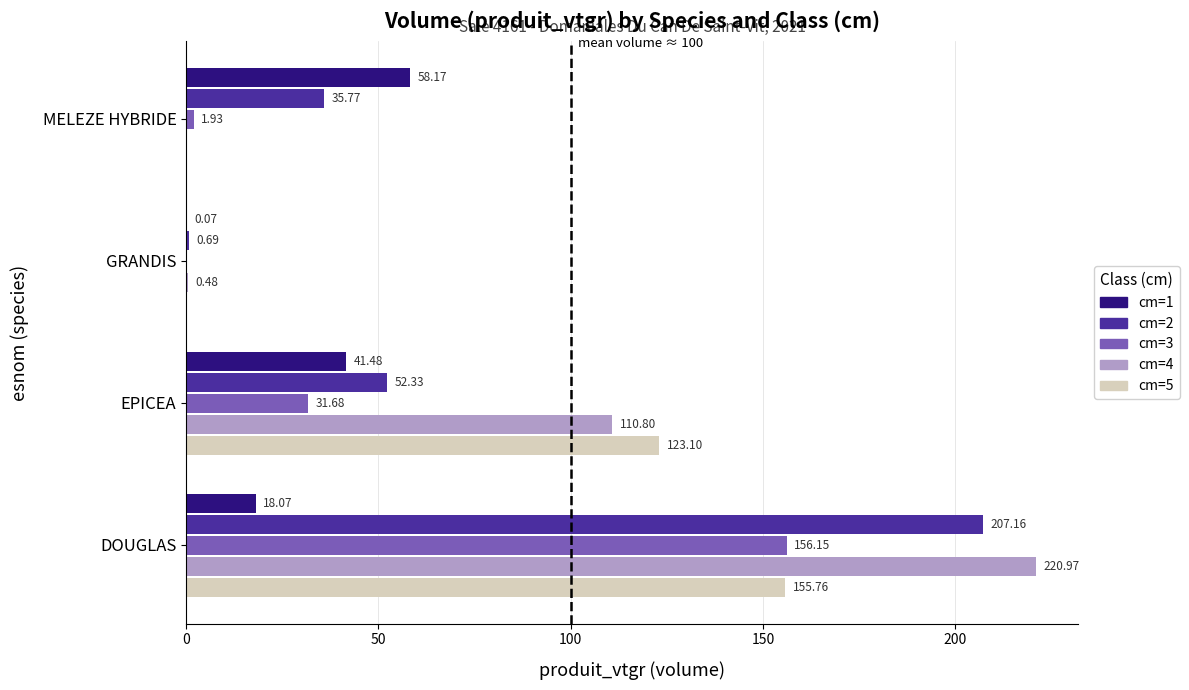

What is the sum of all cm=1 values?

117.8